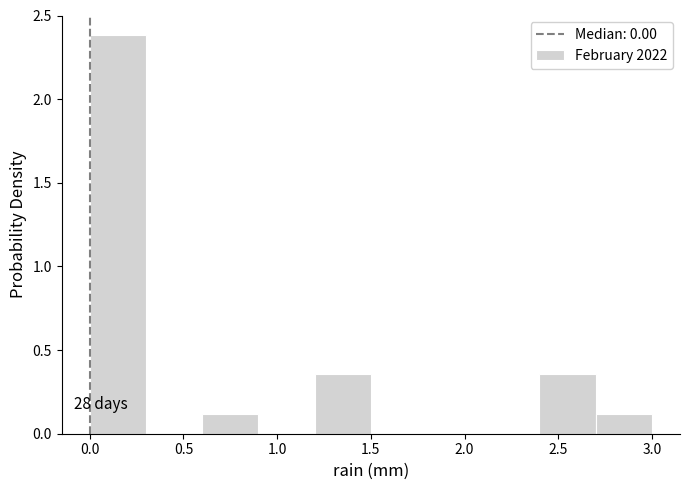

Which range on the x-axis has the tallest bar?

0.0 to 0.3